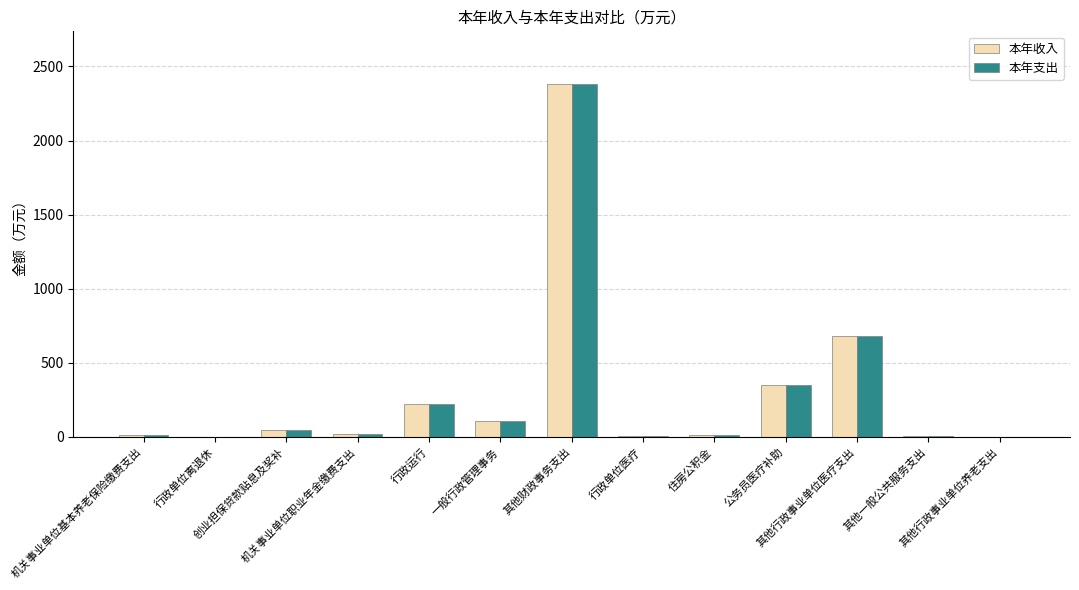

What is the highest value of the 本年收入 series?

2380.2